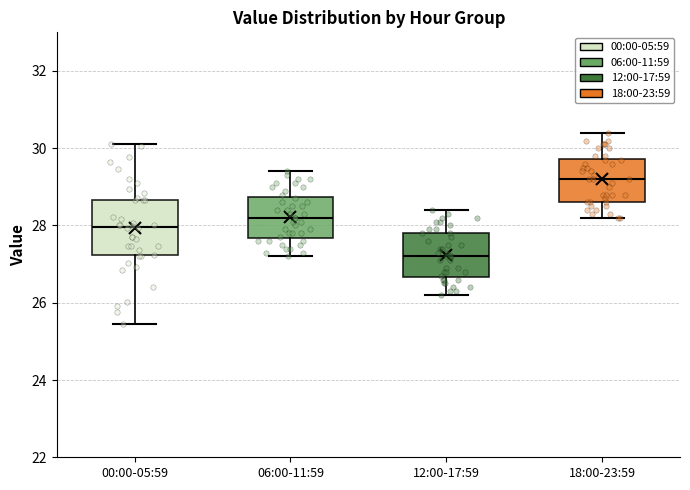

Which box's median line is the highest?

18:00-23:59